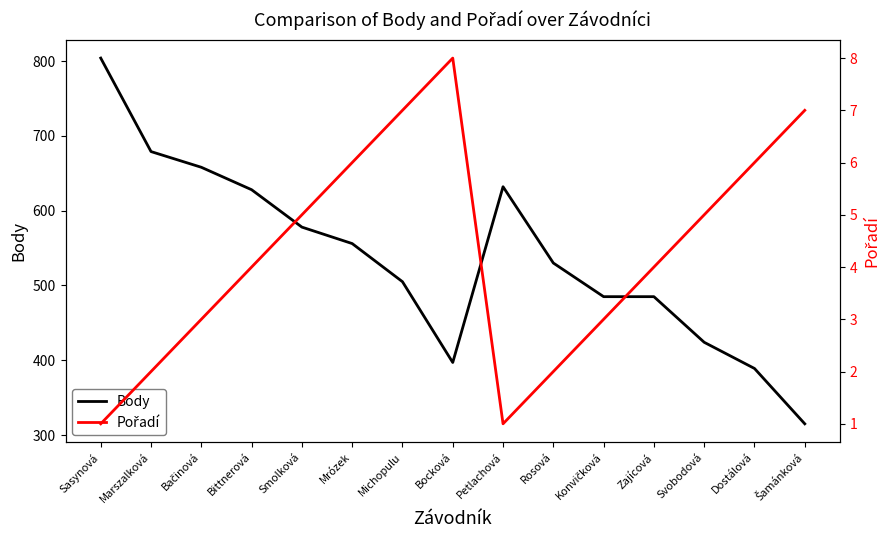

Reading left to right, transcribe all the data shown in this chart.

Body: 804	679	658	628	578	556	505	397	632	530	485	485	424	389	315
Pořadí: 1	2	3	4	5	6	7	8	1	2	3	4	5	6	7